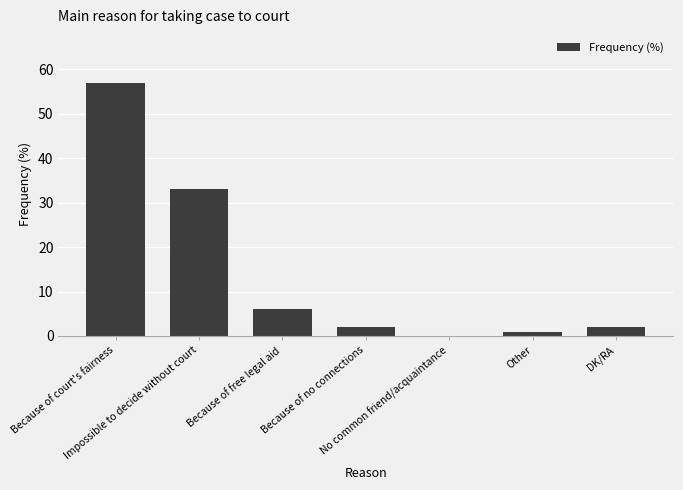

What is the maximum value shown in the chart?

57